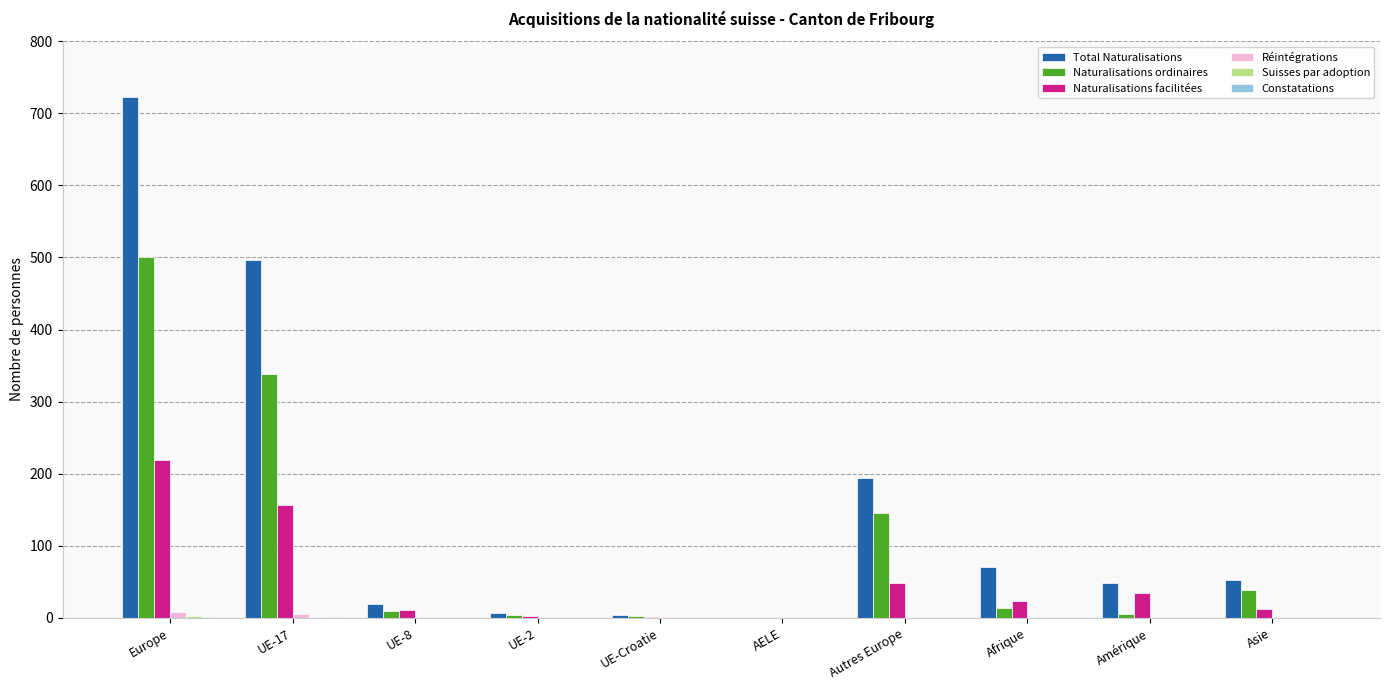

What is the maximum value shown in the chart?

722